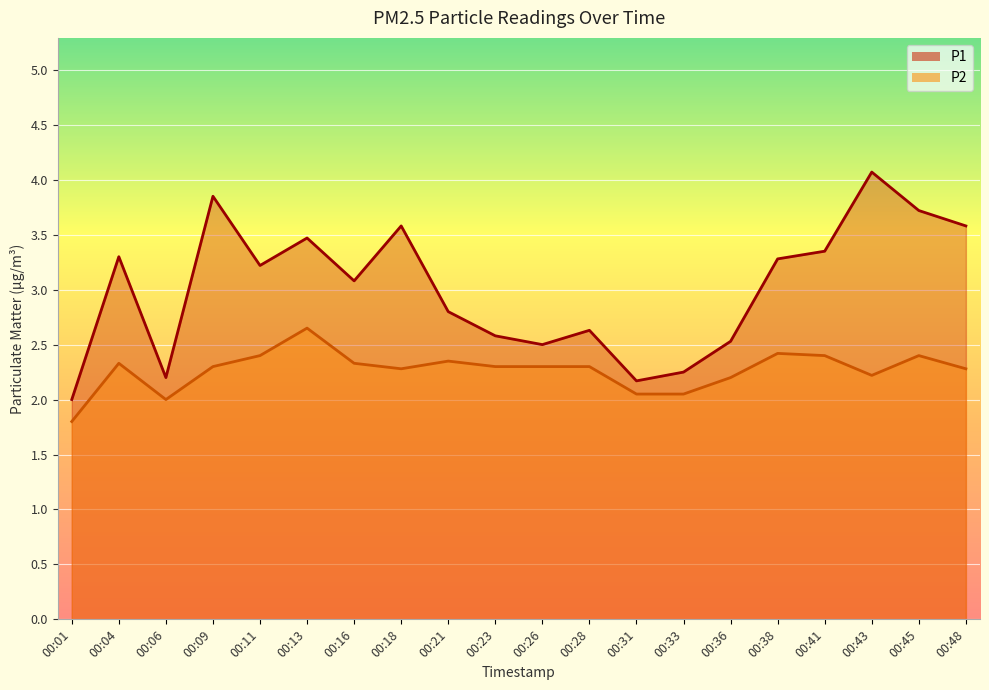

Reading left to right, what are all the values shown in this chart?

P1: 00:01=2.0	00:04=3.3	00:06=2.2	00:09=3.9	00:11=3.2	00:13=3.5	00:16=3.1	00:18=3.6	00:21=2.8	00:23=2.6	00:26=2.5	00:28=2.6	00:31=2.2	00:33=2.2	00:36=2.5	00:38=3.3	00:41=3.4	00:43=4.1	00:45=3.7	00:48=3.6
P2: 00:01=1.8	00:04=2.3	00:06=2.0	00:09=2.3	00:11=2.4	00:13=2.6	00:16=2.3	00:18=2.3	00:21=2.4	00:23=2.3	00:26=2.3	00:28=2.3	00:31=2.0	00:33=2.0	00:36=2.2	00:38=2.4	00:41=2.4	00:43=2.2	00:45=2.4	00:48=2.3